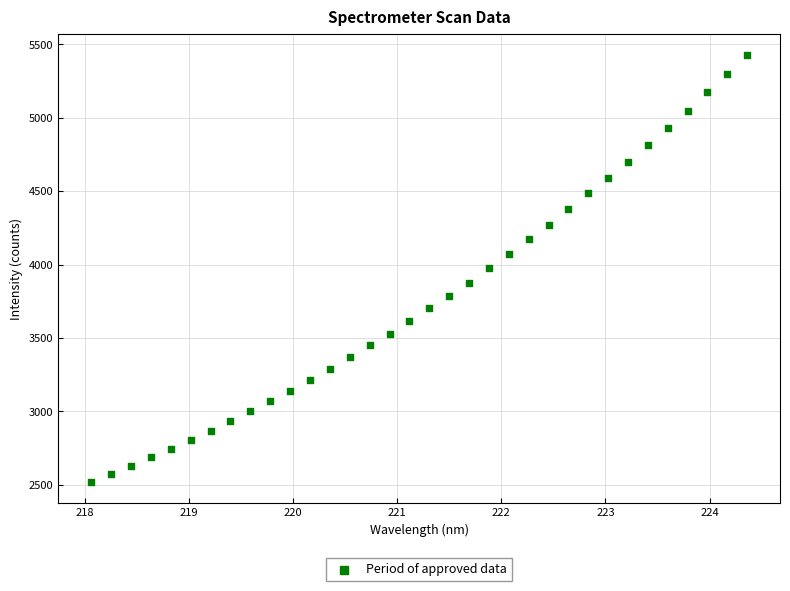

What is the range of Y values (max minus min)?

2905.3